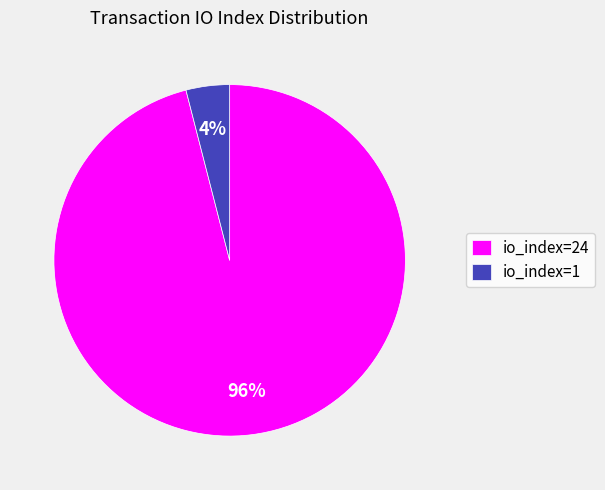

Which has a higher value, io_index=24 or io_index=1?

io_index=24